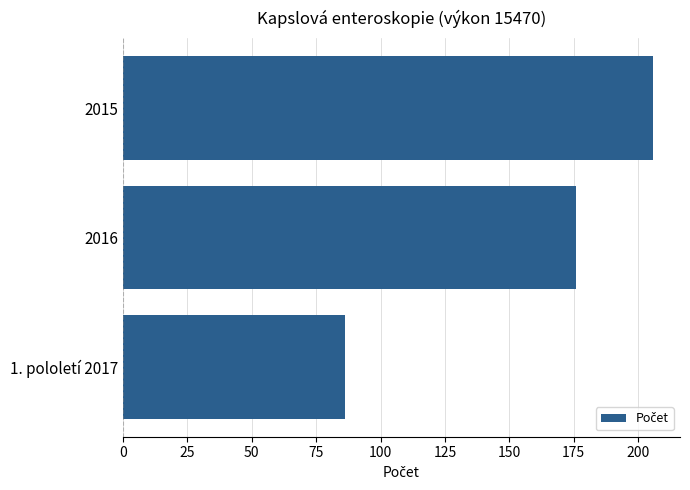

Is it true that the value at 2015 is 326?

False